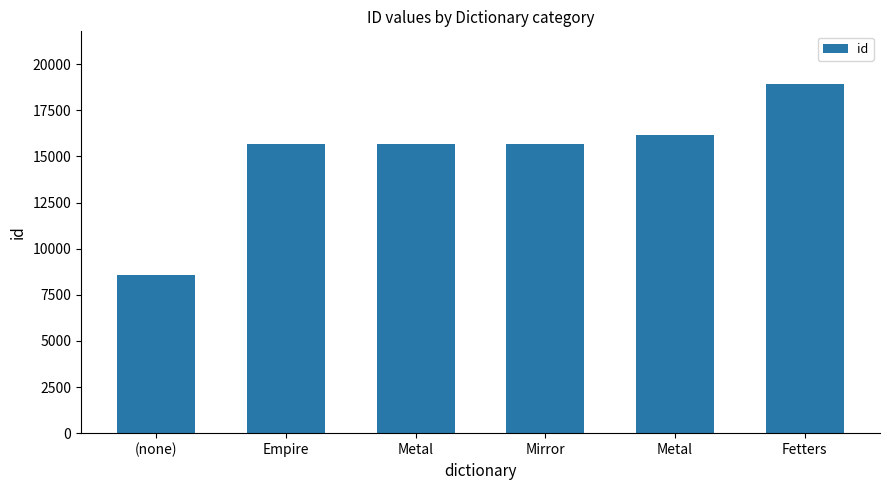

What is the value of the 5th bar from the left?

15683